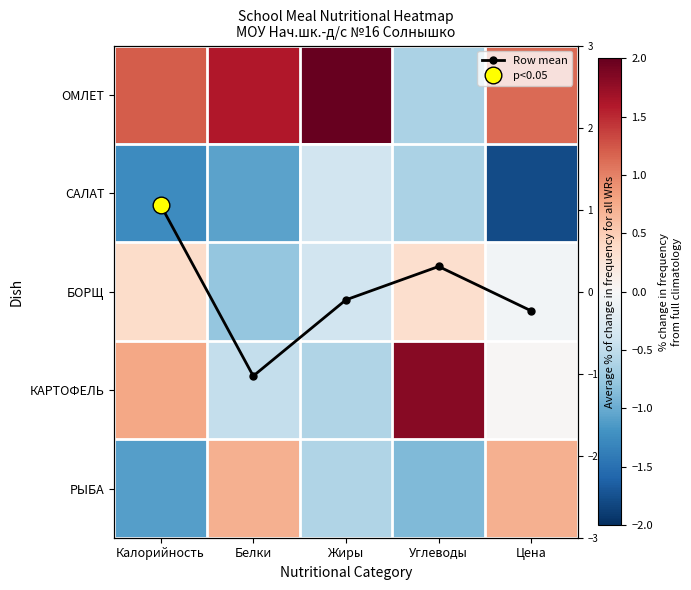

The Row mean series shows -0.2 at Цена. True or false?

True